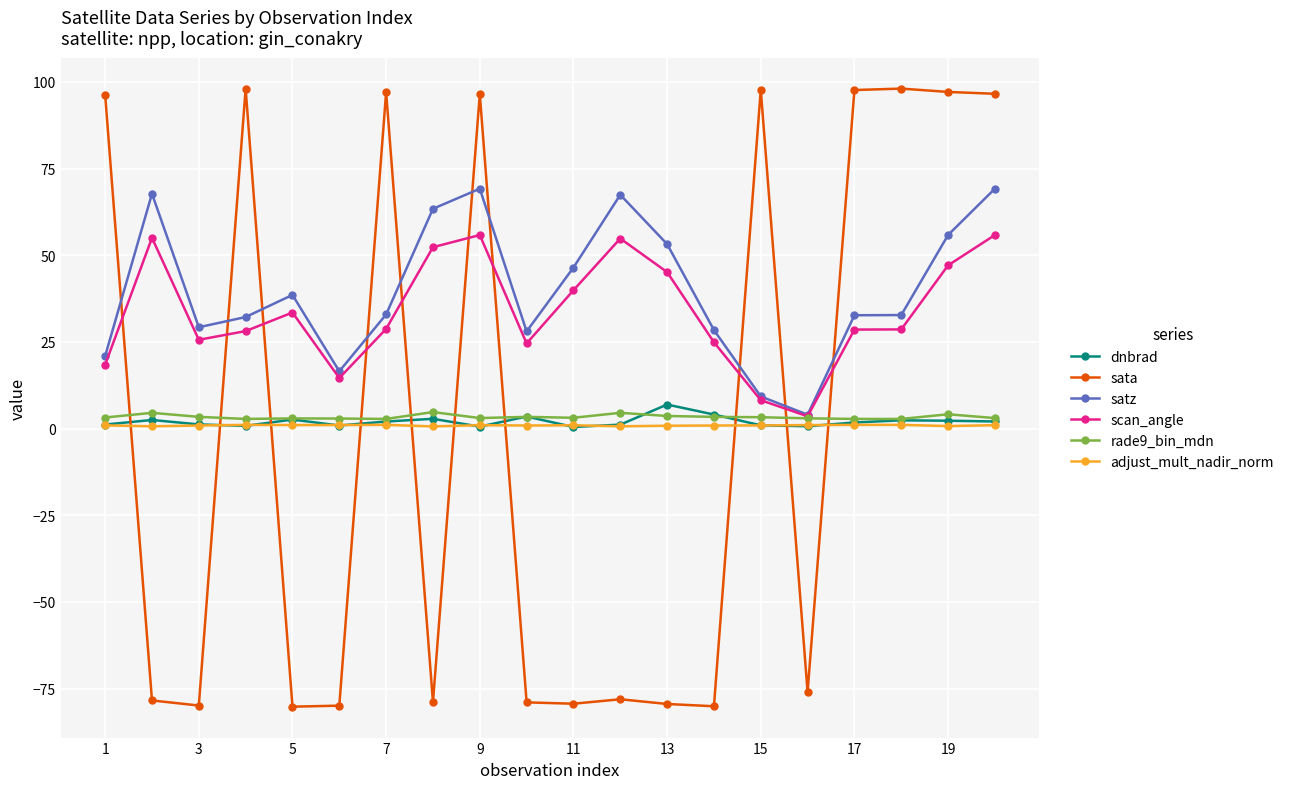

True or false: sata has more than 1 interior local peaks.

True